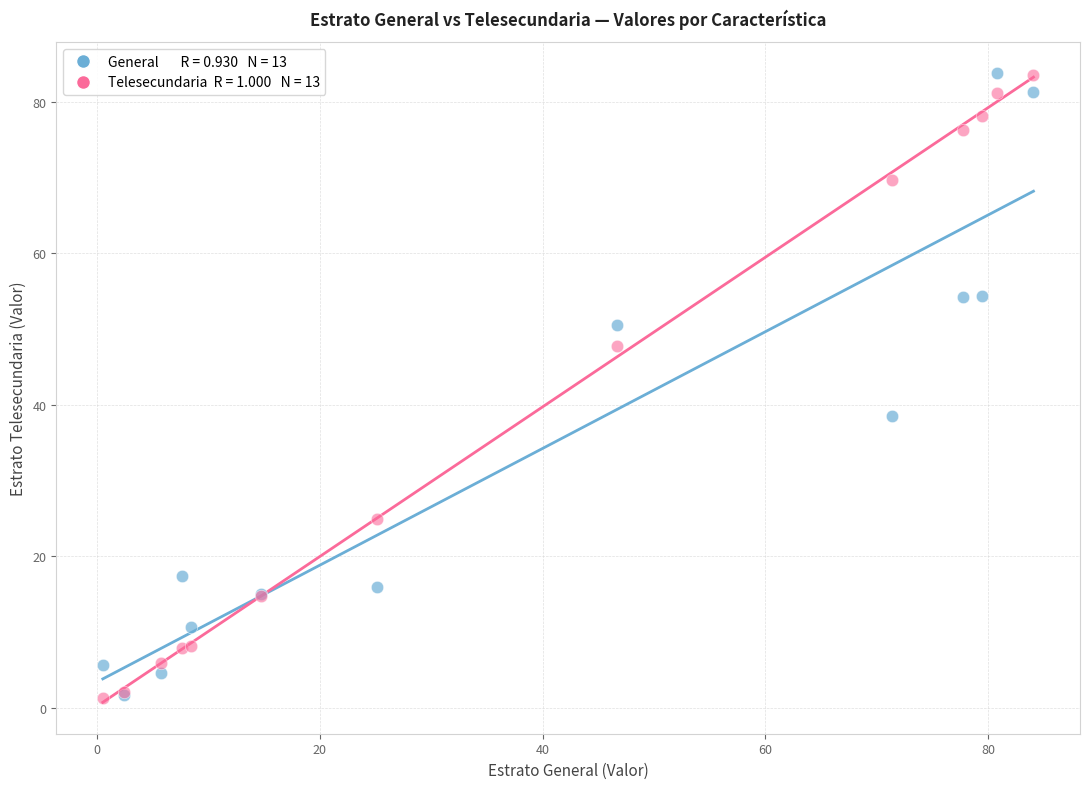

Across all series, what Y value is closest to 42?

38.5